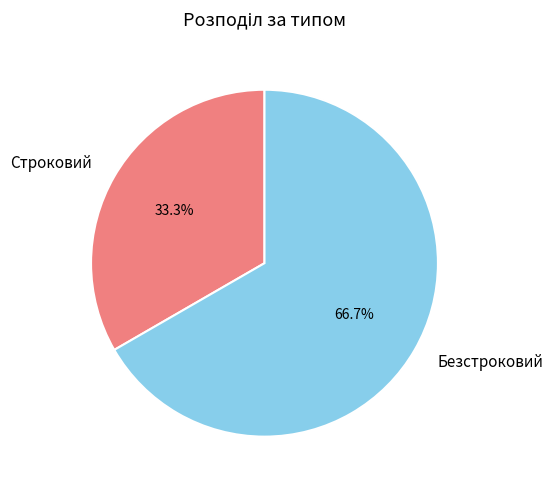

Rank the categories by value from highest to lowest.

Безстроковий, Строковий